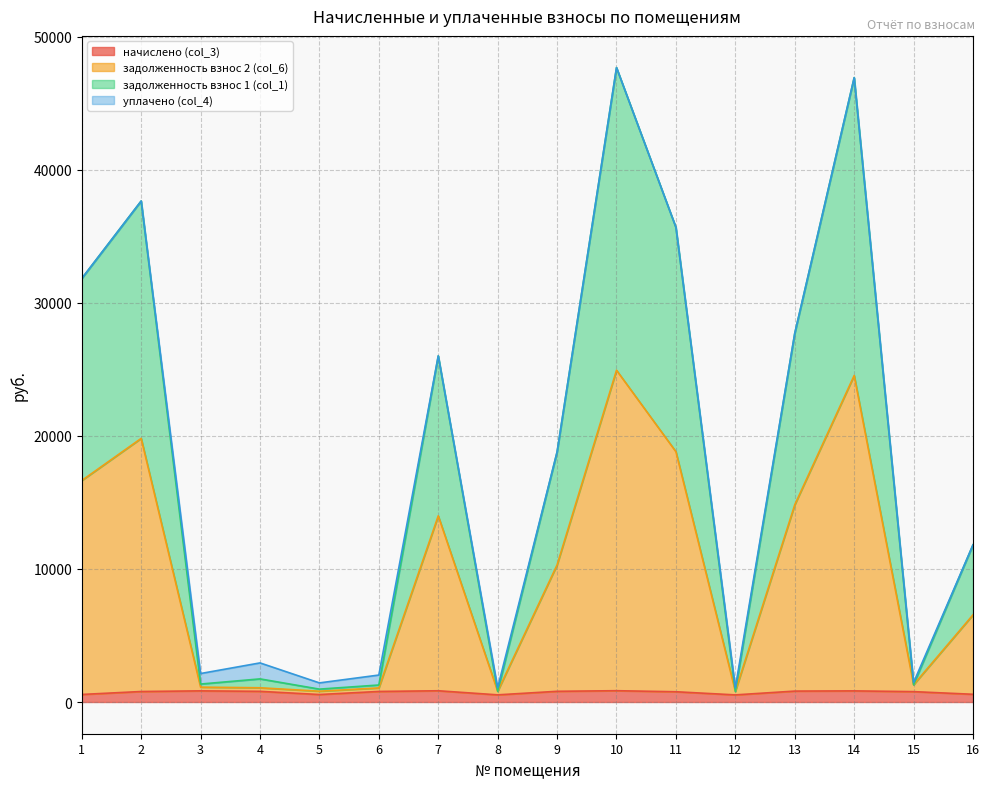

What is the average value of the задолженность взнос 2 (col_6) series?

9840.2